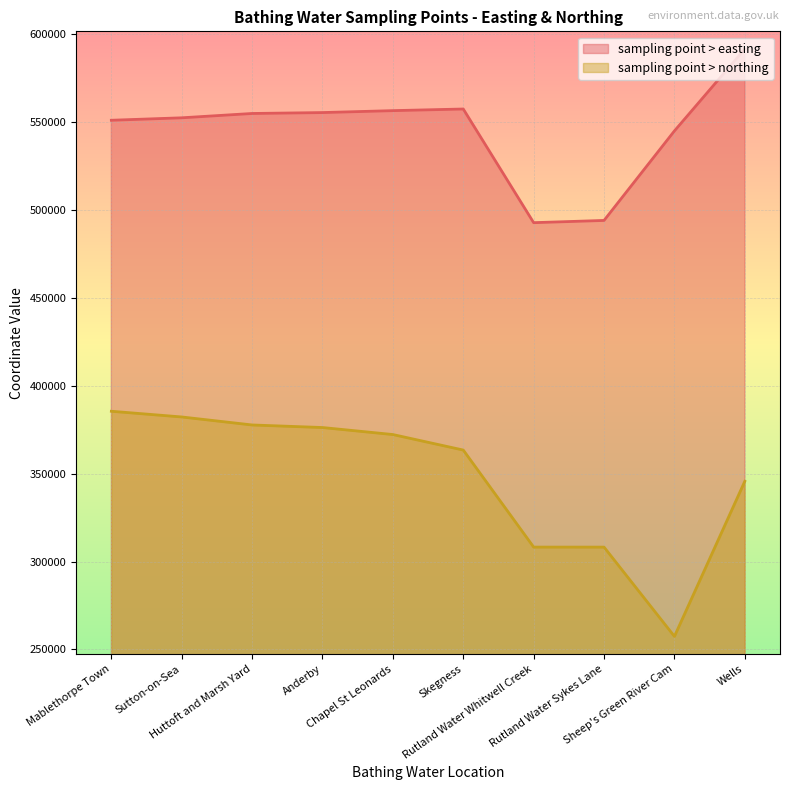

What is the difference between the maximum and minimum values in the sampling point > easting series?

98774